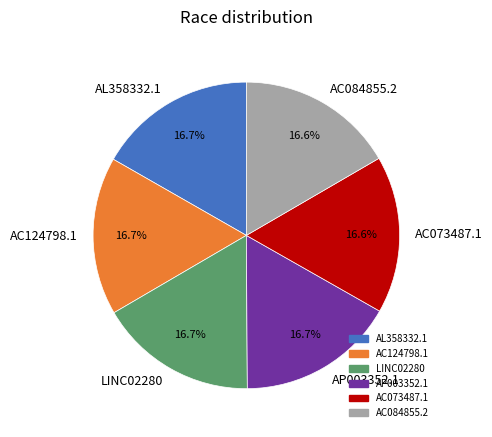

To the nearest percent, what portion does AC124798.1 represent?

17%